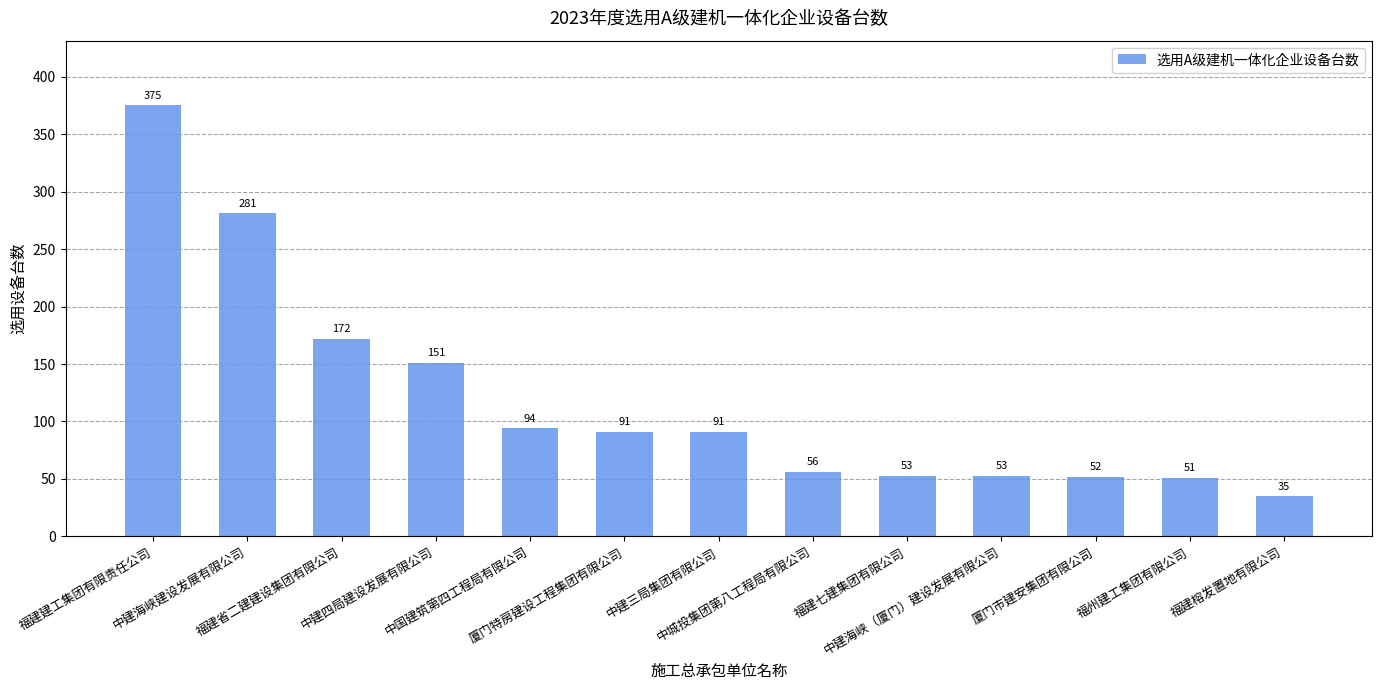

Reading left to right, what are all the values shown in this chart?

375	281	172	151	94	91	91	56	53	53	52	51	35